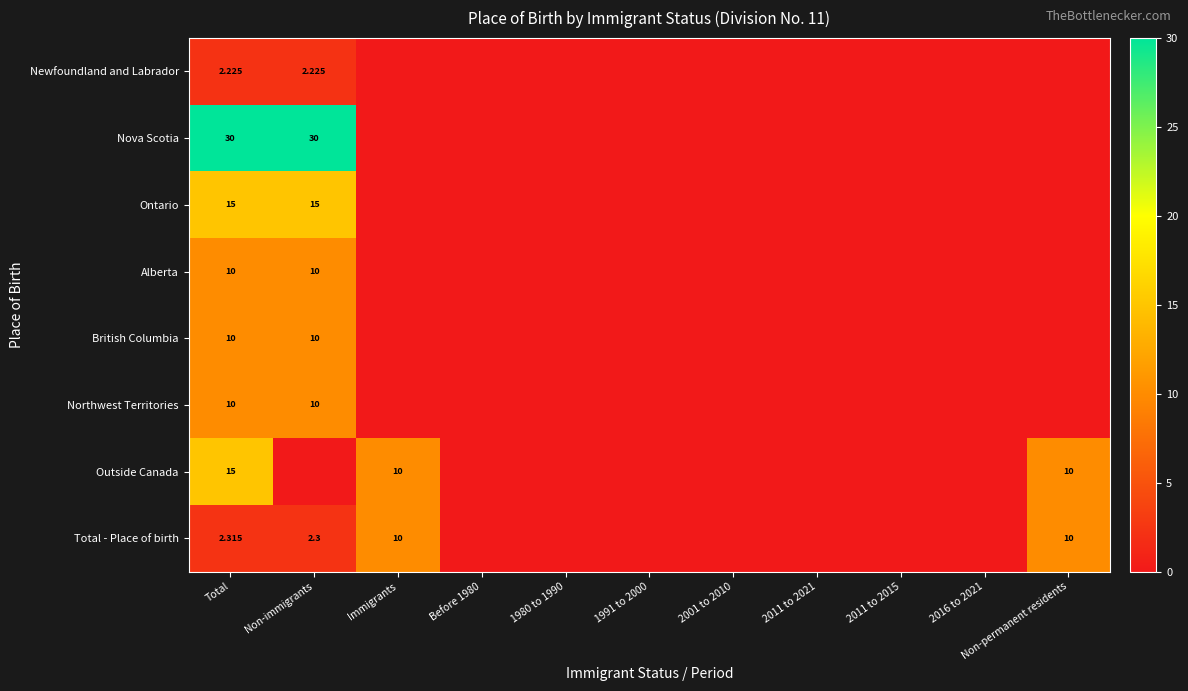

Is it true that Northwest Territories equals 0.0 at Non-permanent residents?

True